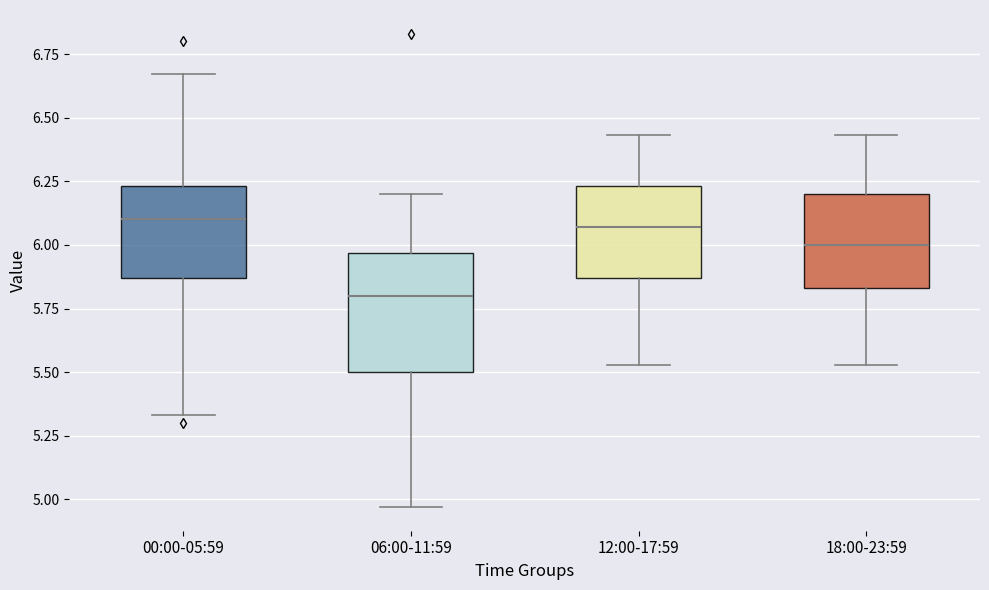

Which box has the lowest median line?

06:00-11:59